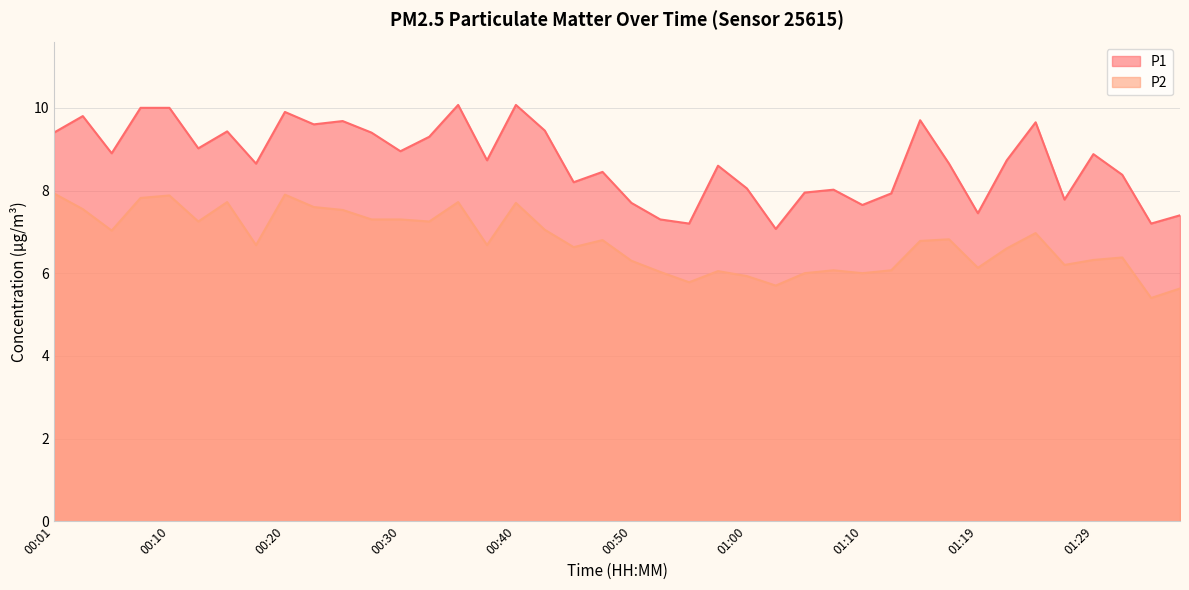

The value of P2 at 01:07 is 10.3. True or false?

False